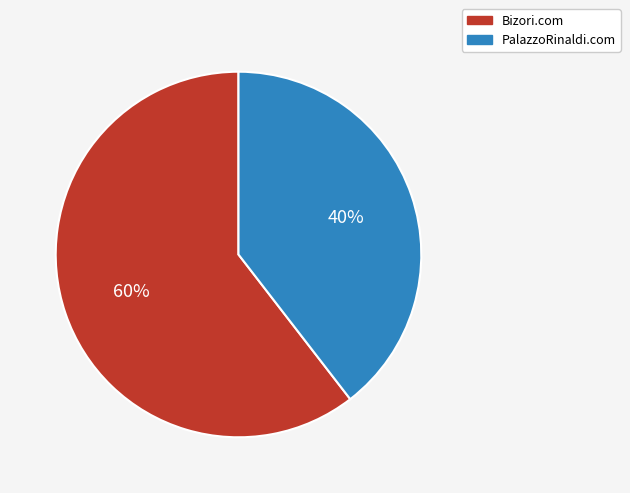

What is the smallest slice in the pie chart?

PalazzoRinaldi.com